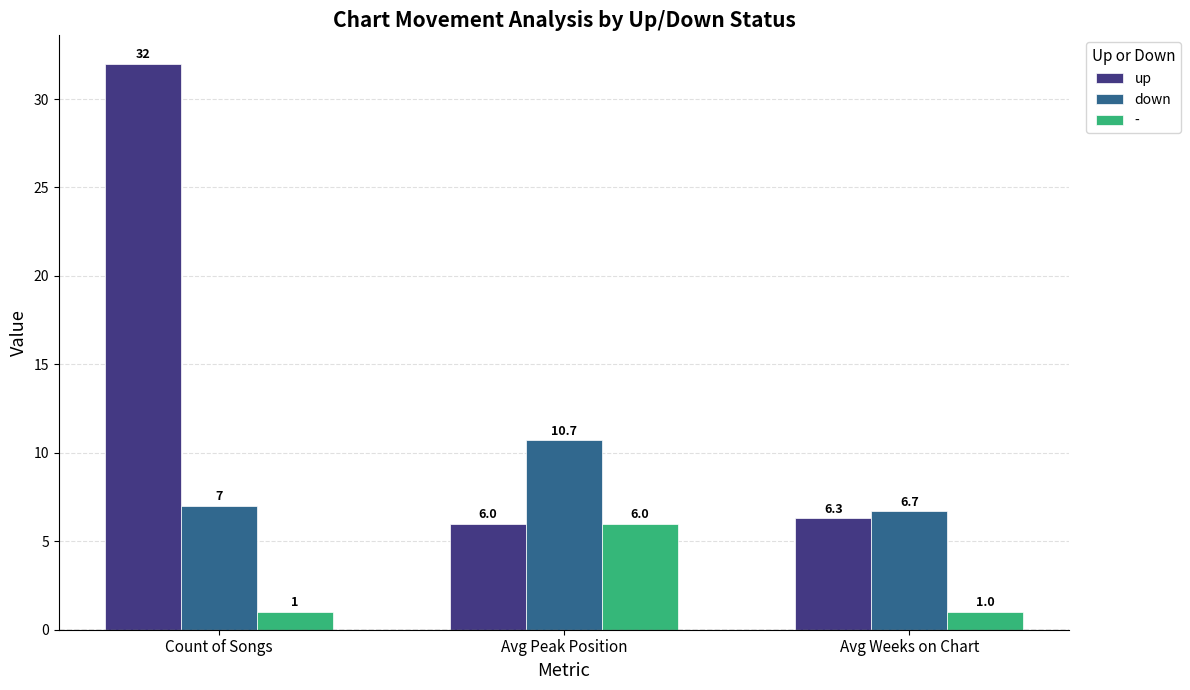

Between Avg Peak Position and Avg Weeks on Chart, which series saw the biggest shift?

-